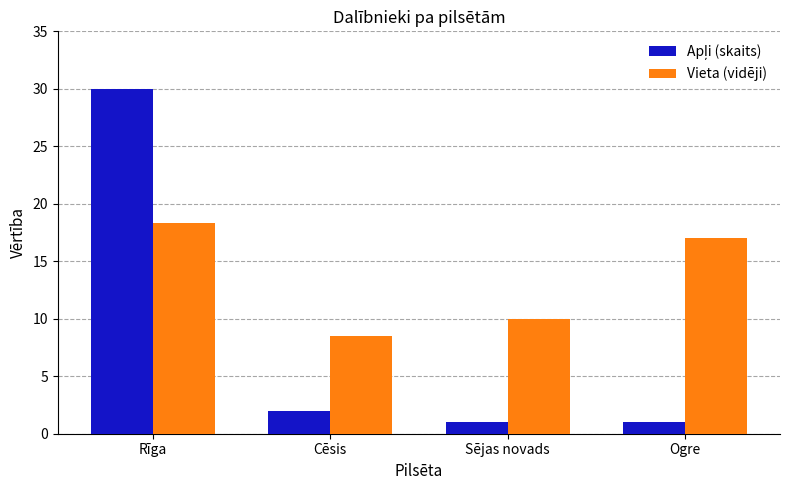

What is the spread (max minus min) of values at Cēsis?

6.5